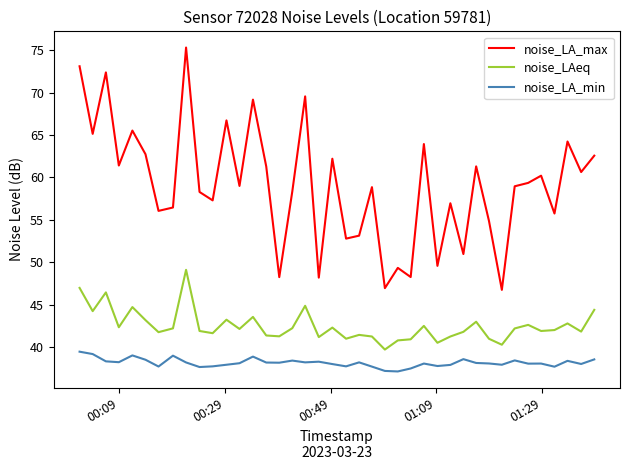

List the series in order of their peak value, lowest first.

noise_LA_min, noise_LAeq, noise_LA_max